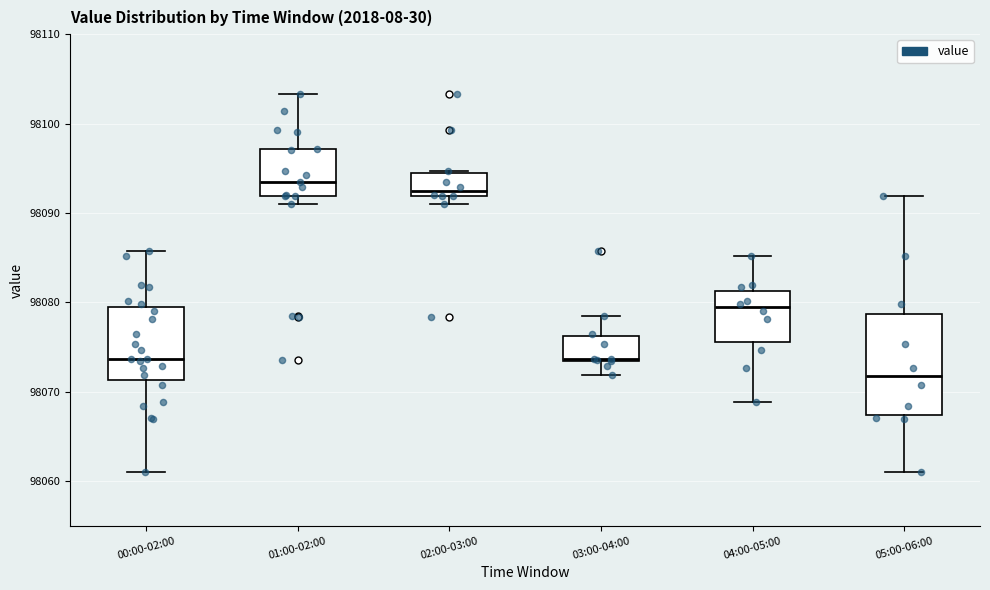

Reading left to right, transcribe this box plot: for each box, give where its median line is, the range the box spans, and where its two whiskers end, as read against the y-axis. The values are not printed on the chart, so give them approximately, as read against the axis.

00:00-02:00: median 98074, box 98071 to 98079, whiskers 98061 to 98086
01:00-02:00: median 98094, box 98092 to 98097, whiskers 98091 to 98103
02:00-03:00: median 98092 (just above the box's lower edge), box 98092 to 98094, whiskers 98091 to 98095
03:00-04:00: median 98074, box 98073 to 98076, whiskers 98072 to 98078
04:00-05:00: median 98079, box 98076 to 98081, whiskers 98069 to 98085
05:00-06:00: median 98072, box 98067 to 98079, whiskers 98061 to 98092